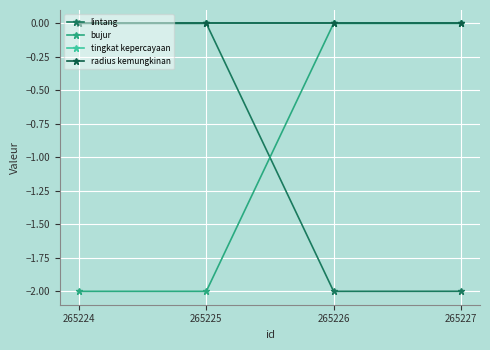

Reading left to right, what are all the values shown in this chart?

lintang: -0.0	0.0	-2.0	-2.0
bujur: -2.0	-2.0	0.0	0.0
tingkat kepercayaan: 0.0	0.0	0.0	0.0
radius kemungkinan: 0.0	0.0	0.0	0.0